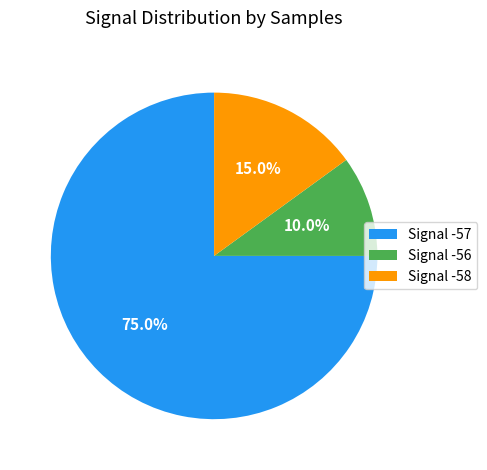

Does Signal -57 represent more than half of the total?

Yes